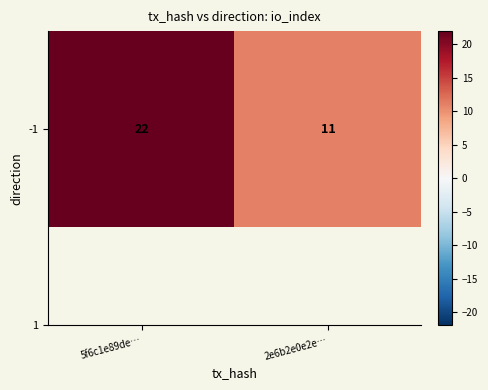

What is the change in value from 5f6c1e89de… to 2e6b2e0e2e…?

-11